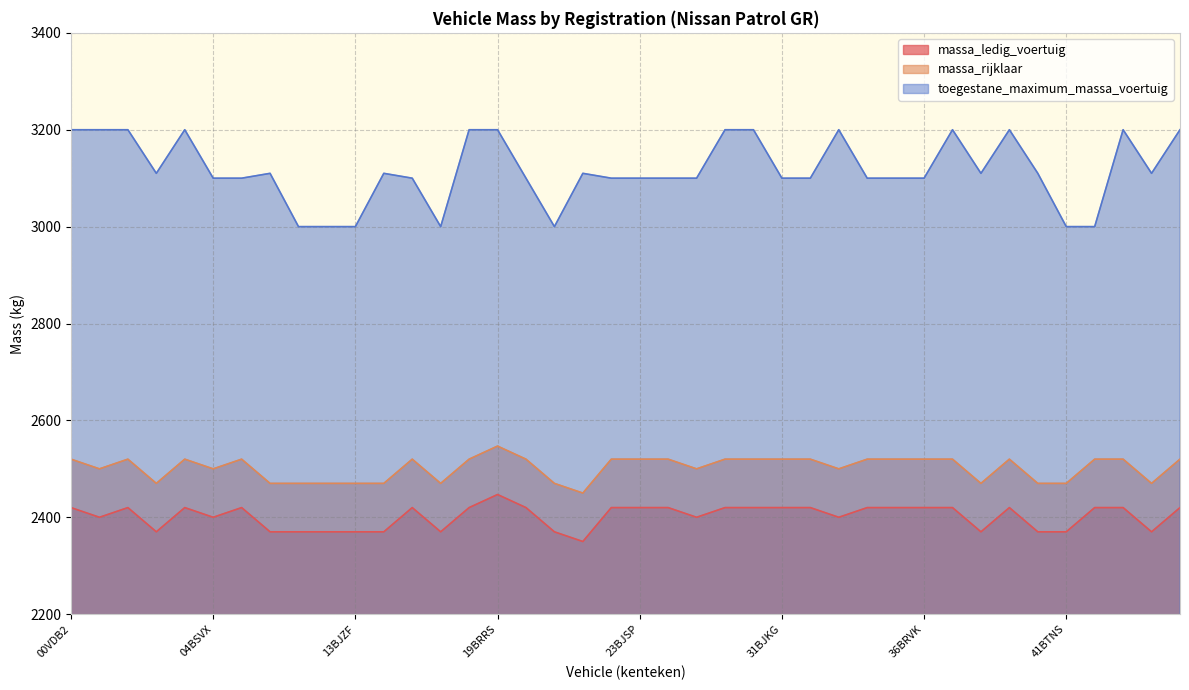

How many values in the toegestane_maximum_massa_voertuig series are below 3110?

20